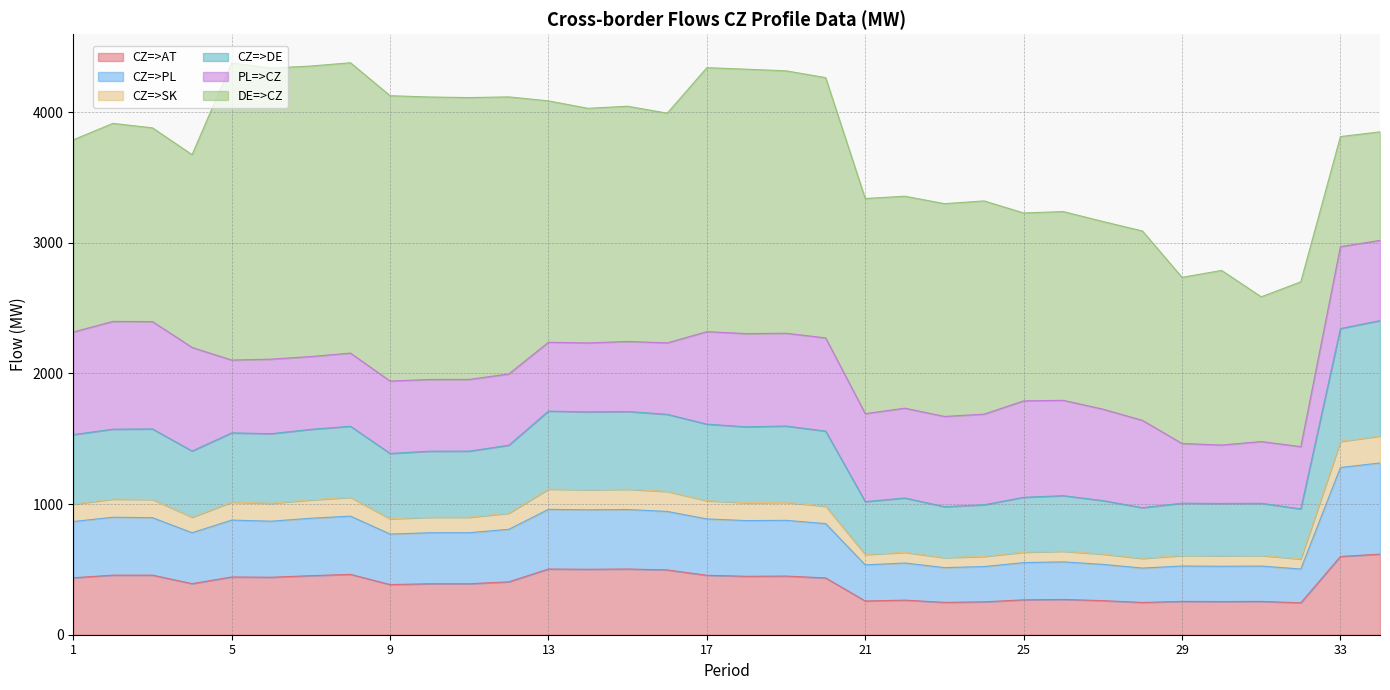

What is the lowest value of the CZ=>AT series?

244.0